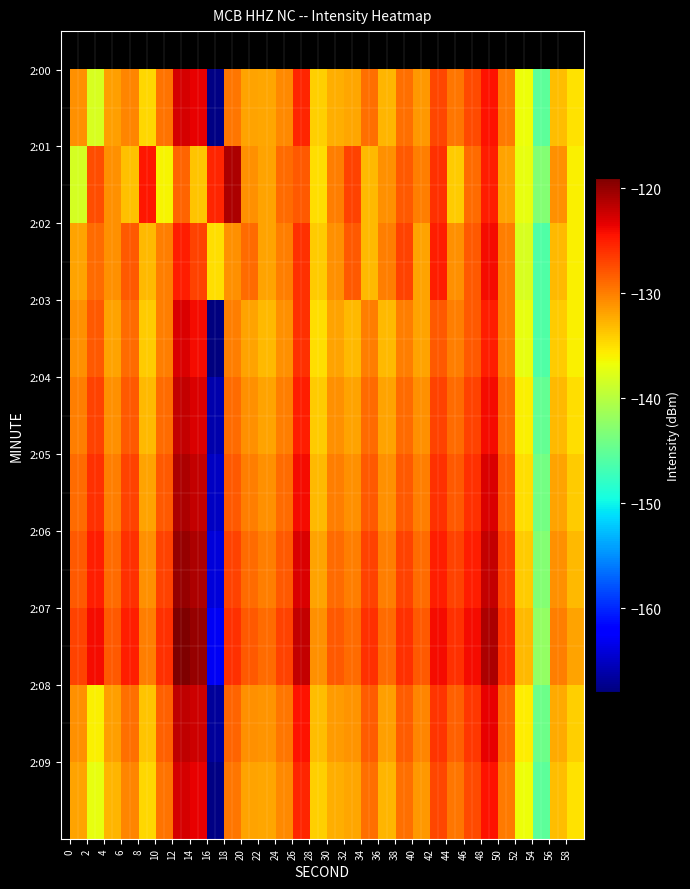

How many series are shown in this chart?

10